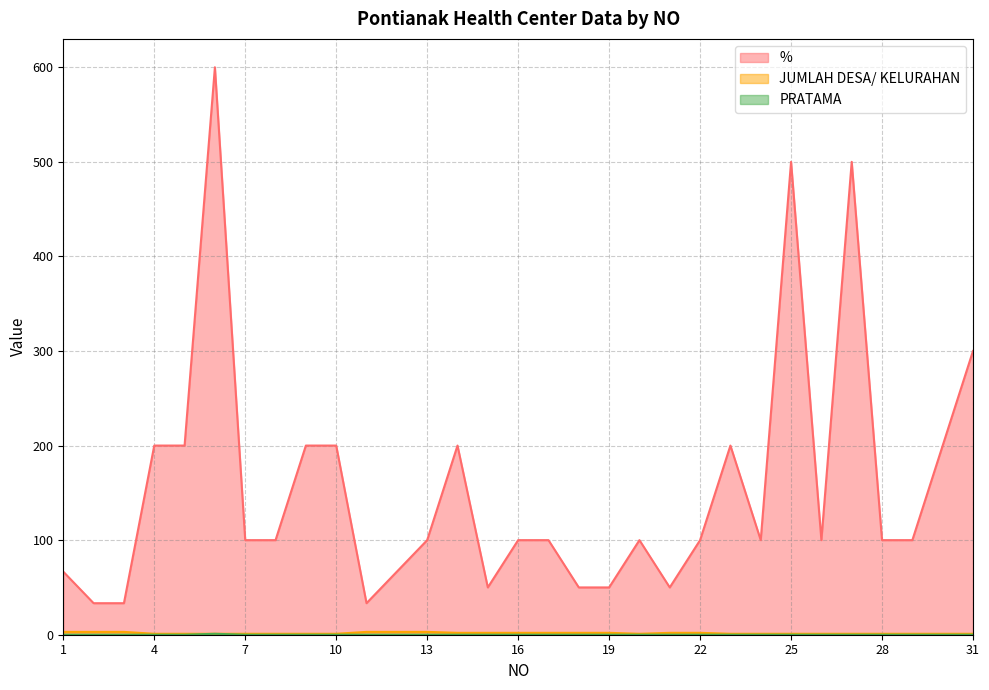

At how many categories does at least one series exceed 519?

1